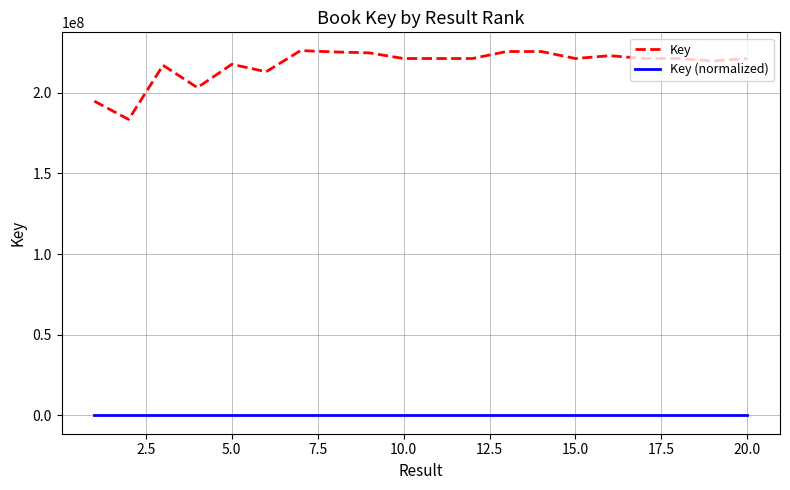

What is the difference between the maximum and minimum values in the Key series?

42663320.0